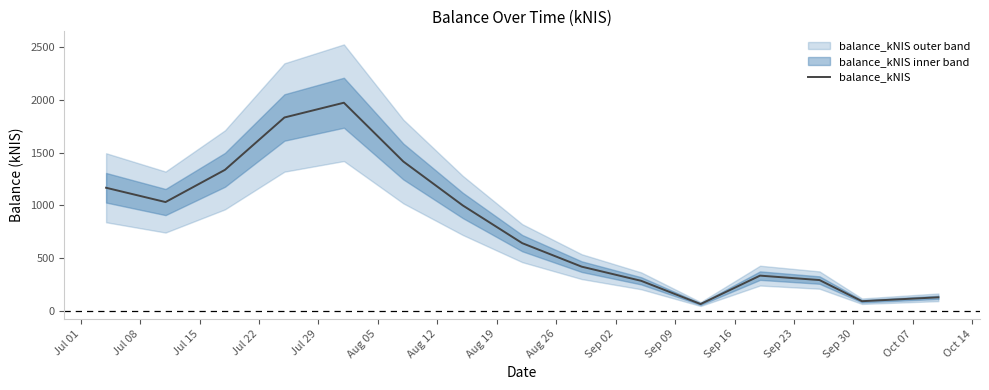

List the labels in order of value, largest first.

Jul 29, Jul 22, Aug 05, Jul 15, Jul 01, Jul 08, Aug 12, Aug 19, Aug 26, Sep 16, Sep 23, Sep 02, Oct 07, Sep 30, Sep 09